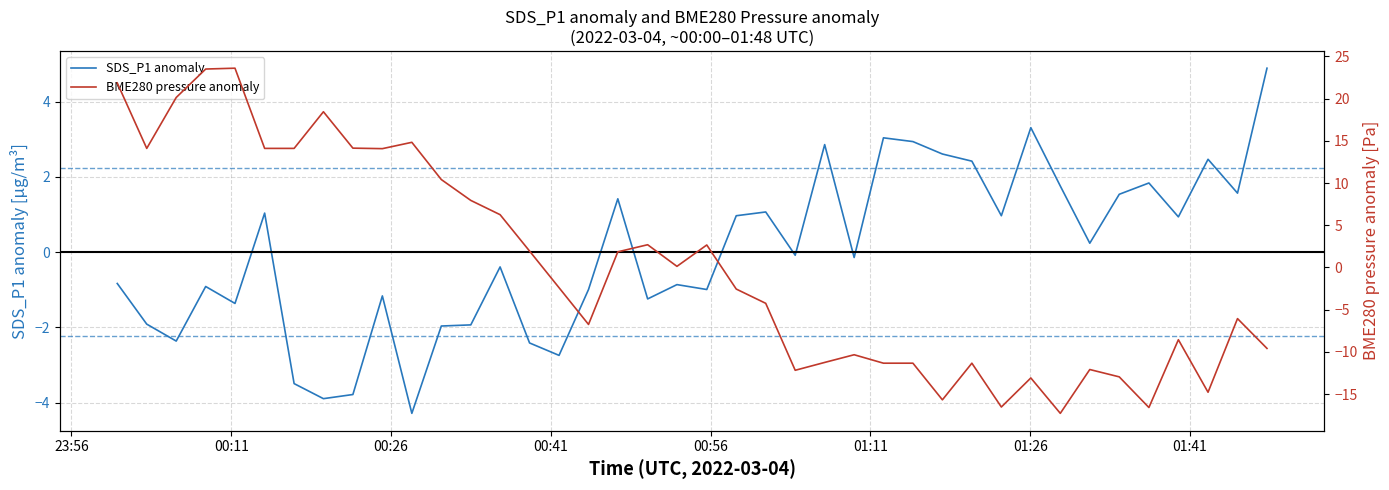

How many lines are shown in the chart?

2